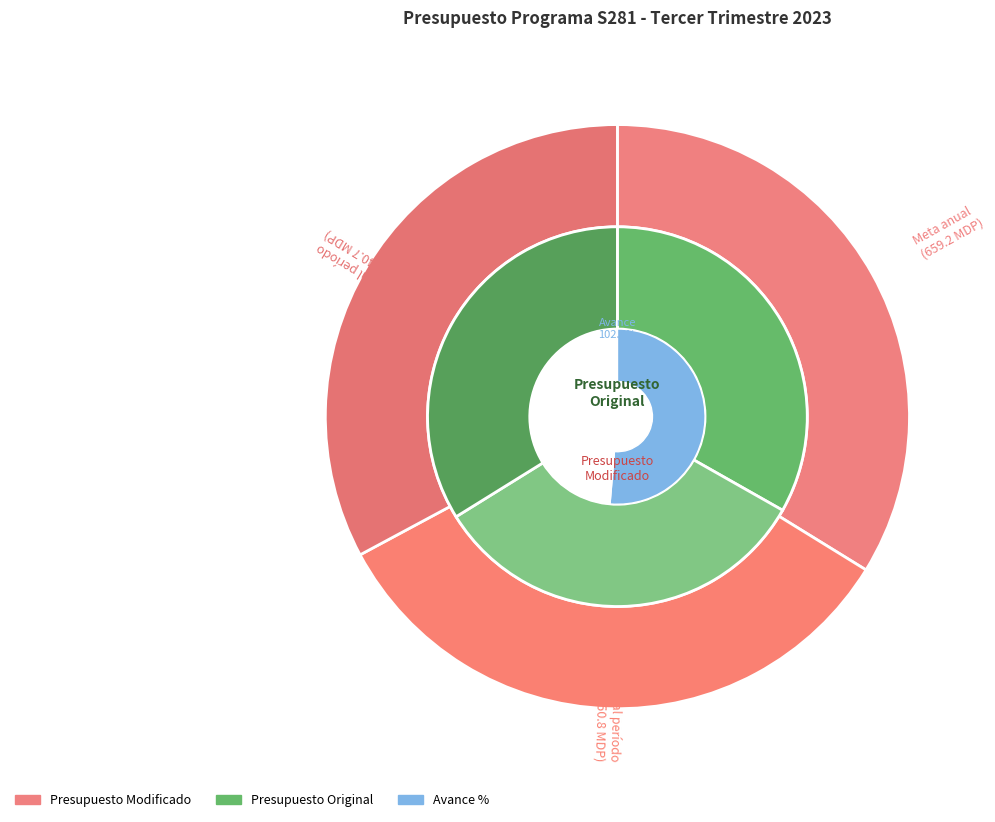

How many segments does this pie chart have?

3